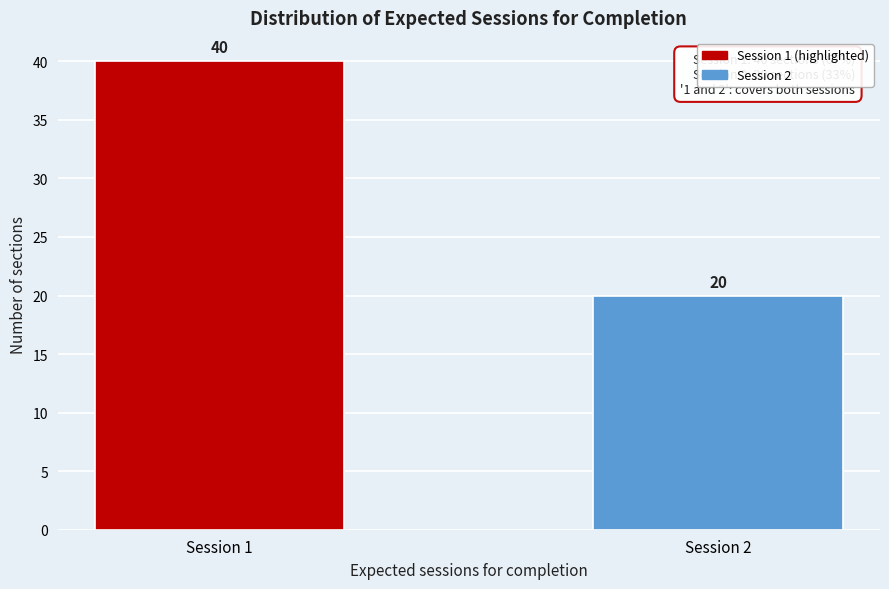

Reading left to right, extract all data points from this chart.

Session 1=40	Session 2=20